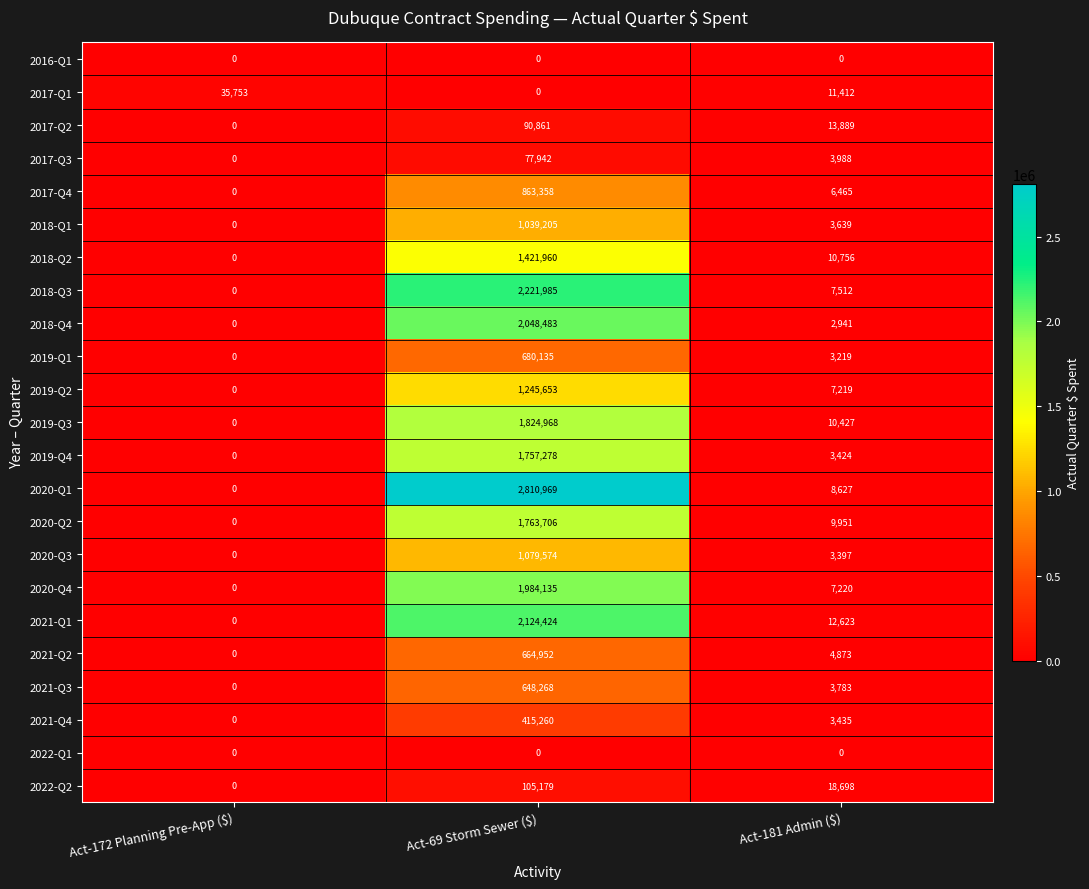

What is the sum of all 2017-Q3 values?

81930